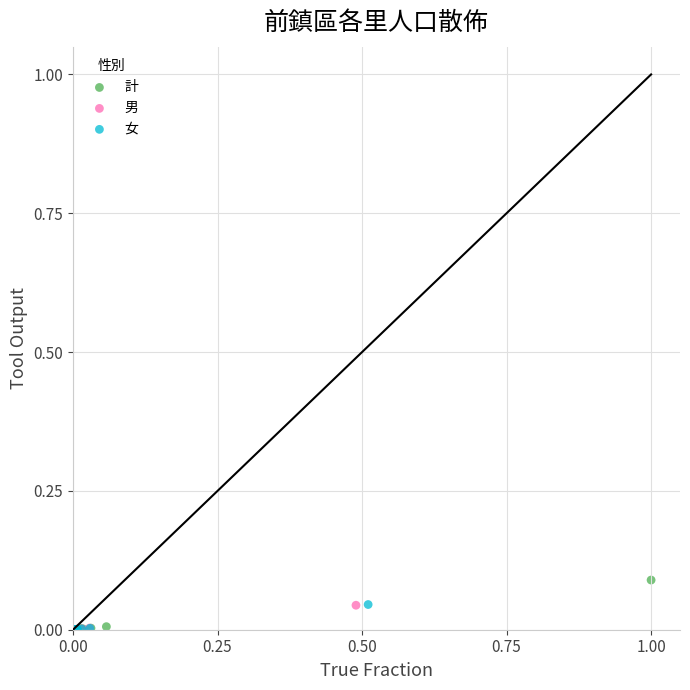

Which series contains the highest Y value?

計